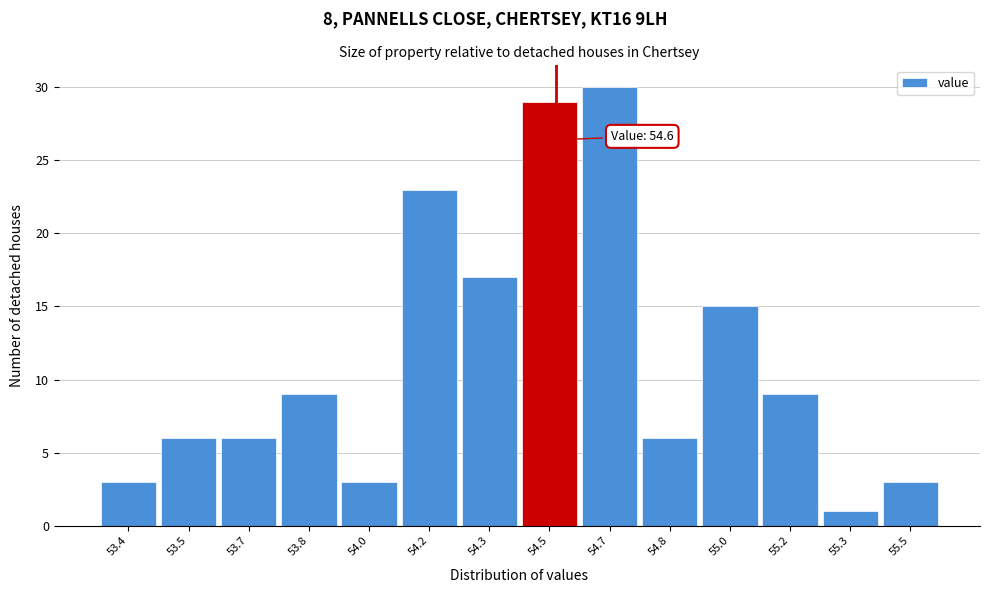

Reading left to right, extract all data points from this chart.

53.4=3	53.5=6	53.7=6	53.8=9	54.0=3	54.2=23	54.3=17	54.5=29	54.7=30	54.8=6	55.0=15	55.2=9	55.3=1	55.5=3